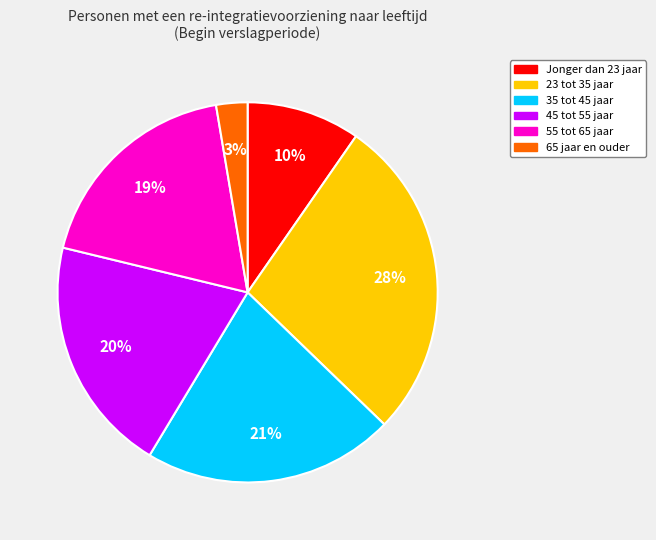

Is there any slice that represents more than half of the pie?

No